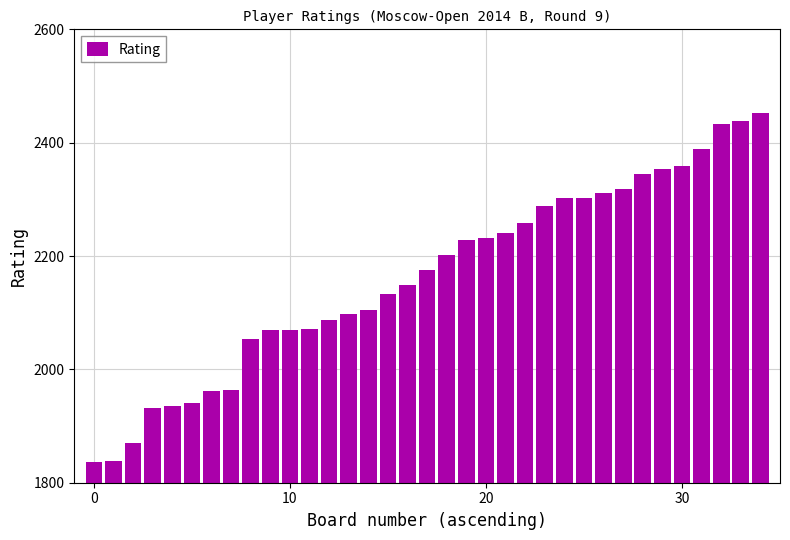

How many data points are less than 2176?

17